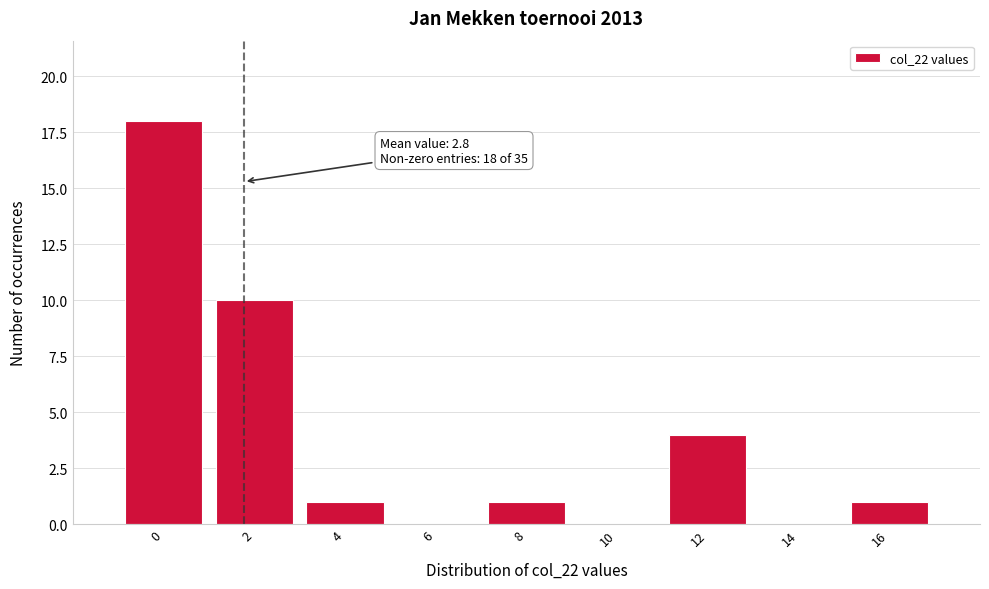

Reading right to left, transcribe all the data shown in this chart.

16=1	14=0	12=4	10=0	8=1	6=0	4=1	2=10	0=18